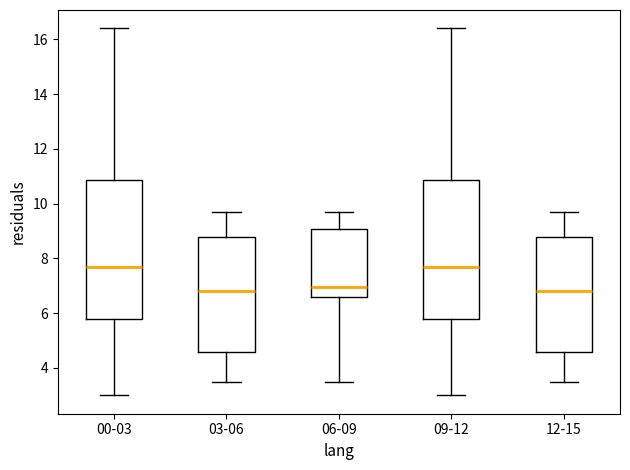

Reading left to right, read every box against the y-axis: the position of its median line, the range the box covers, and the ends of its whiskers. The values are not printed on the chart, so give them approximately, as read against the axis.

00-03: median 7.8, box 5.8 to 10.8, whiskers 3.0 to 16.4
03-06: median 6.8, box 4.6 to 8.8, whiskers 3.6 to 9.8
06-09: median 7.0, box 6.6 to 9.0, whiskers 3.6 to 9.8
09-12: median 7.8, box 5.8 to 10.8, whiskers 3.0 to 16.4
12-15: median 6.8, box 4.6 to 8.8, whiskers 3.6 to 9.8